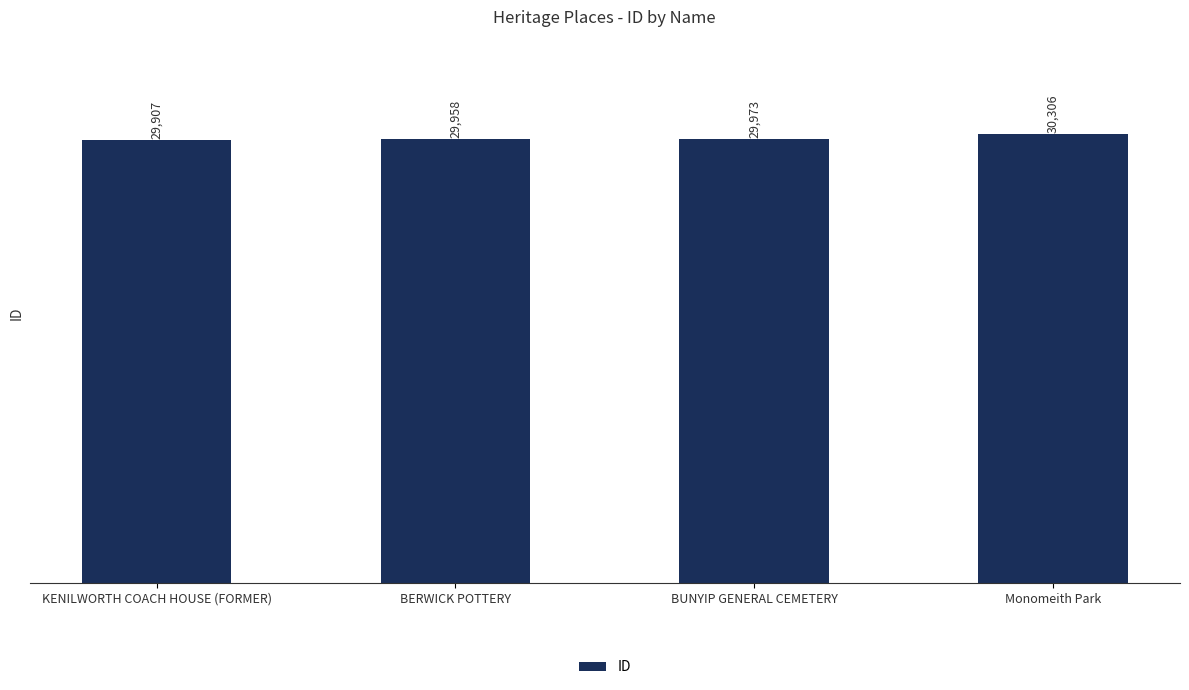

The chart shows a value of 29973 at BUNYIP GENERAL CEMETERY. True or false?

True